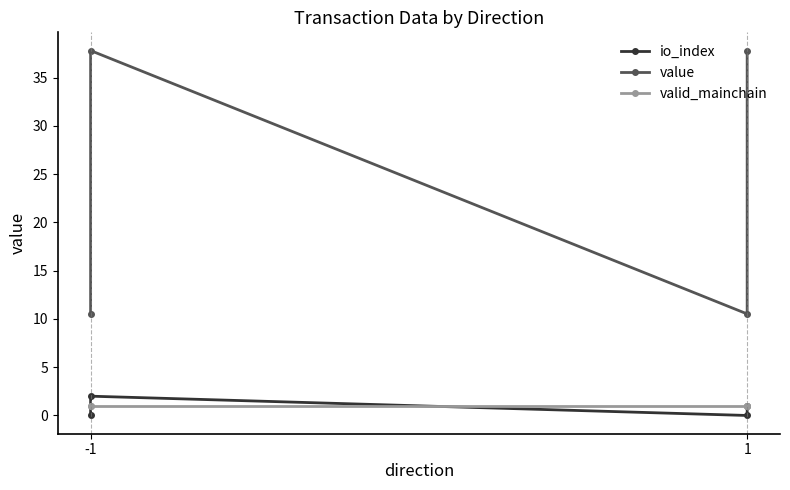

True or false: io_index and value intersect in this chart.

False